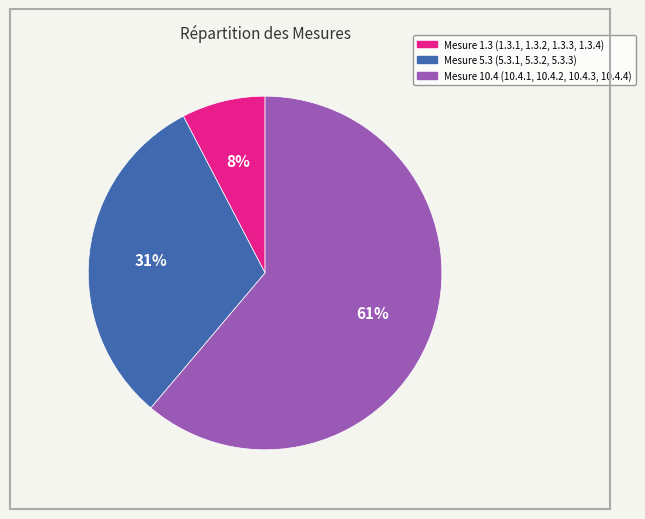

Does any single category account for the majority?

Yes